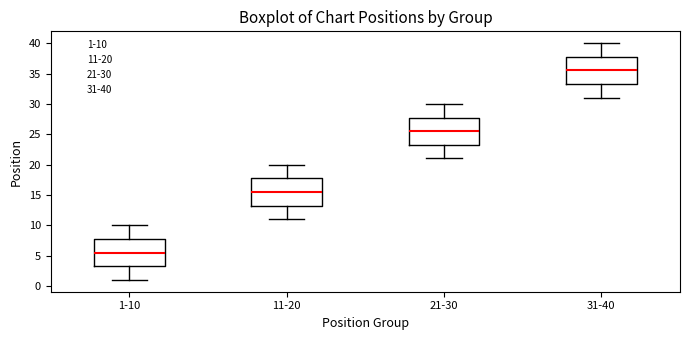

Reading left to right, transcribe this box plot: for each box, give where its median line is, the range the box spans, and where its two whiskers end, as read against the y-axis. The values are not printed on the chart, so give them approximately, as read against the axis.

1-10: median 5.5, box 3.5 to 8.0, whiskers 1.0 to 10.0
11-20: median 15.5, box 13.5 to 18.0, whiskers 11.0 to 20.0
21-30: median 25.5, box 23.5 to 28.0, whiskers 21.0 to 30.0
31-40: median 35.5, box 33.5 to 38.0, whiskers 31.0 to 40.0